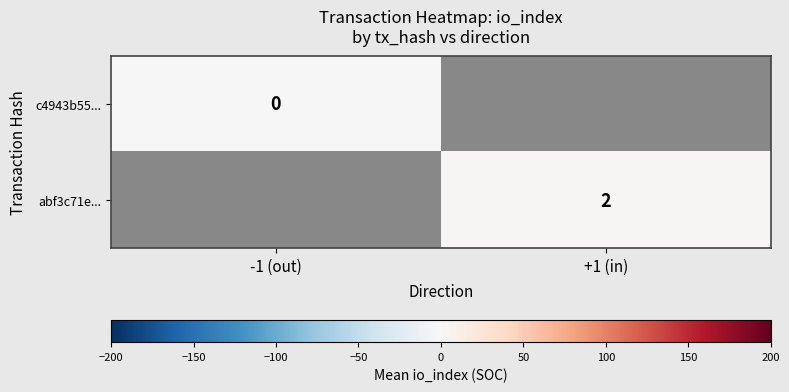

True or false: abf3c71e... has a value of 2.9 at +1 (in).

False